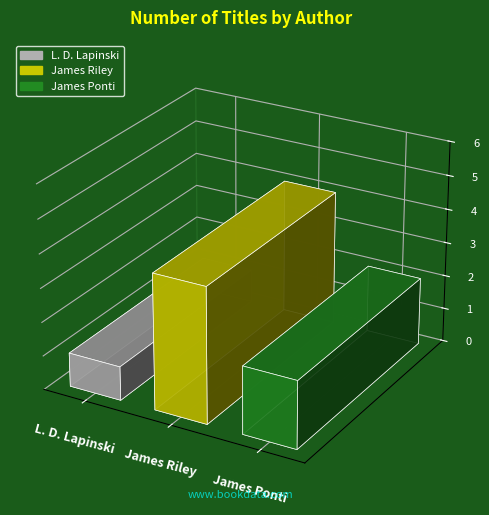

Approximately how many times larger is the value at James Riley compared to L. D. Lapinski?

4.0